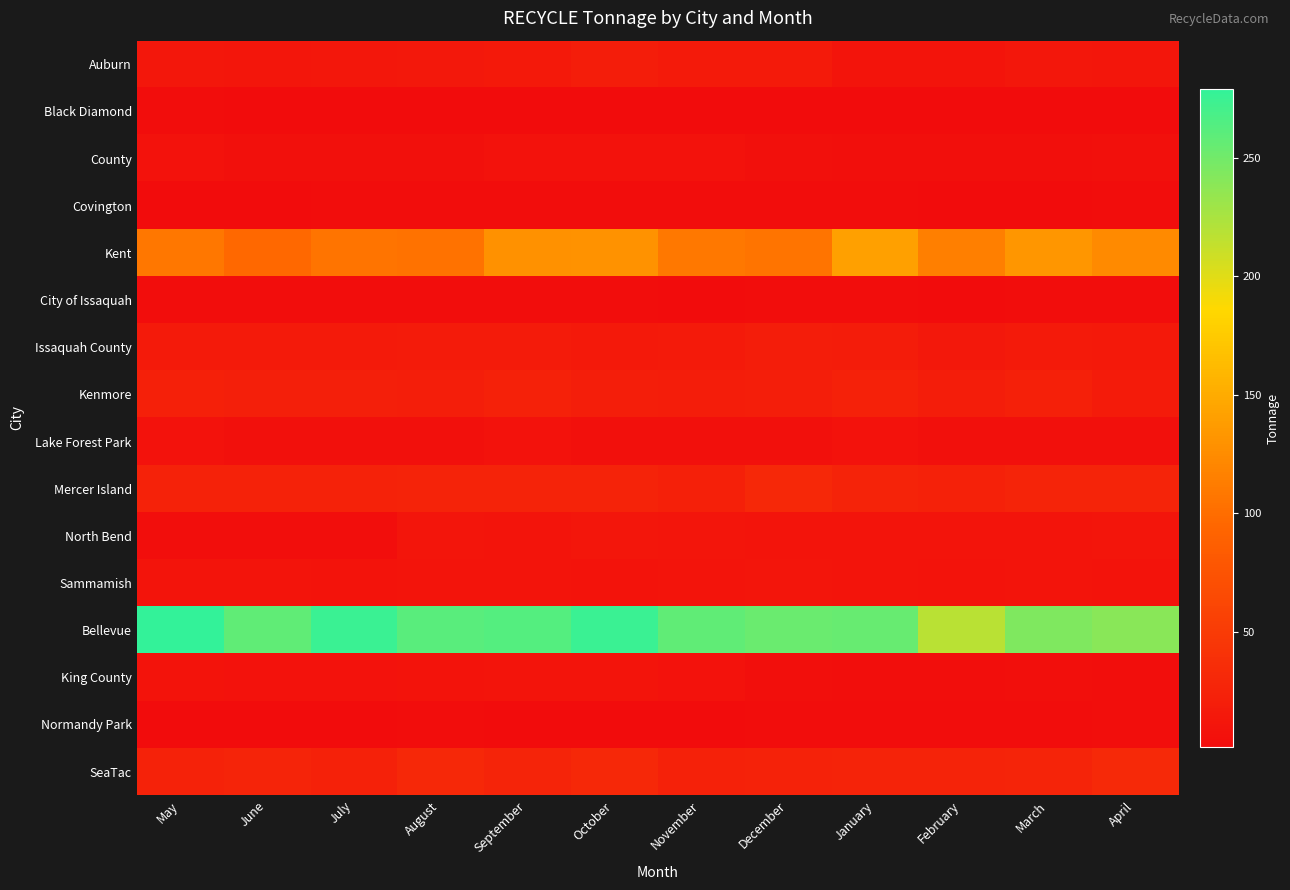

How many categories are shown in the chart?

12